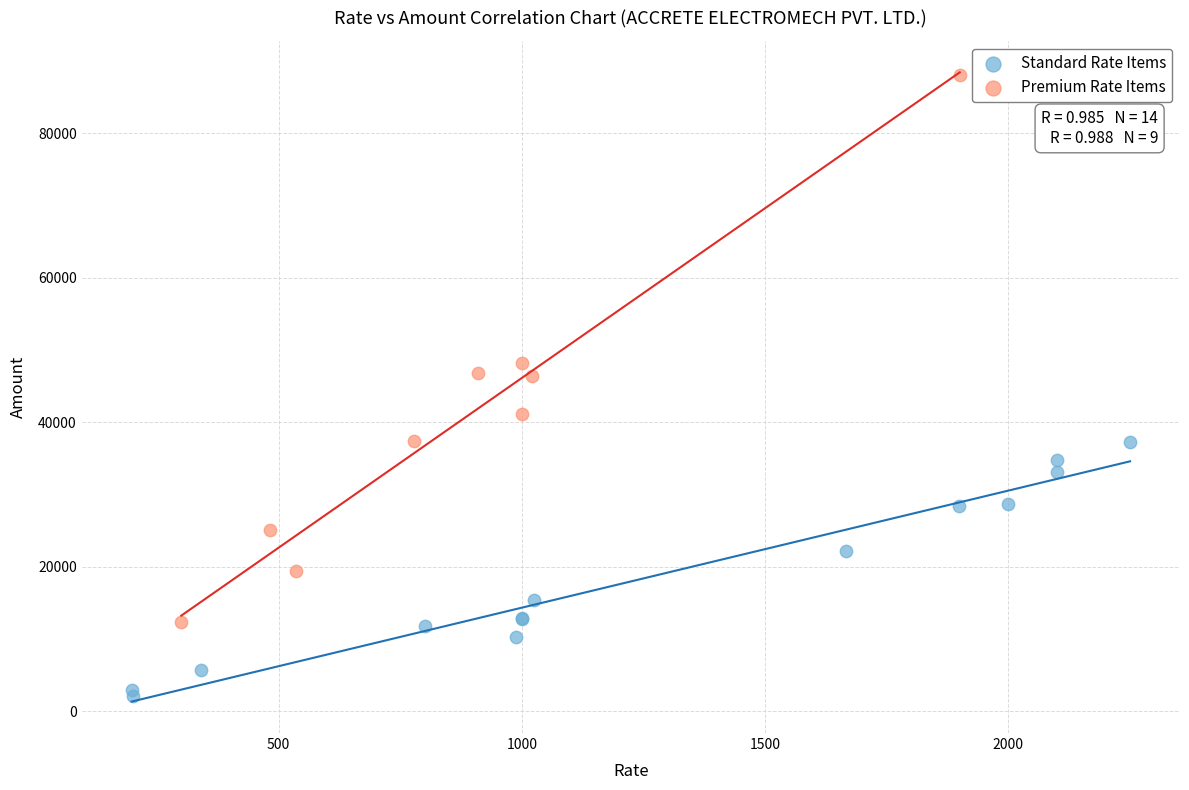

What are all the series names shown in the legend?

Standard Rate Items, Premium Rate Items